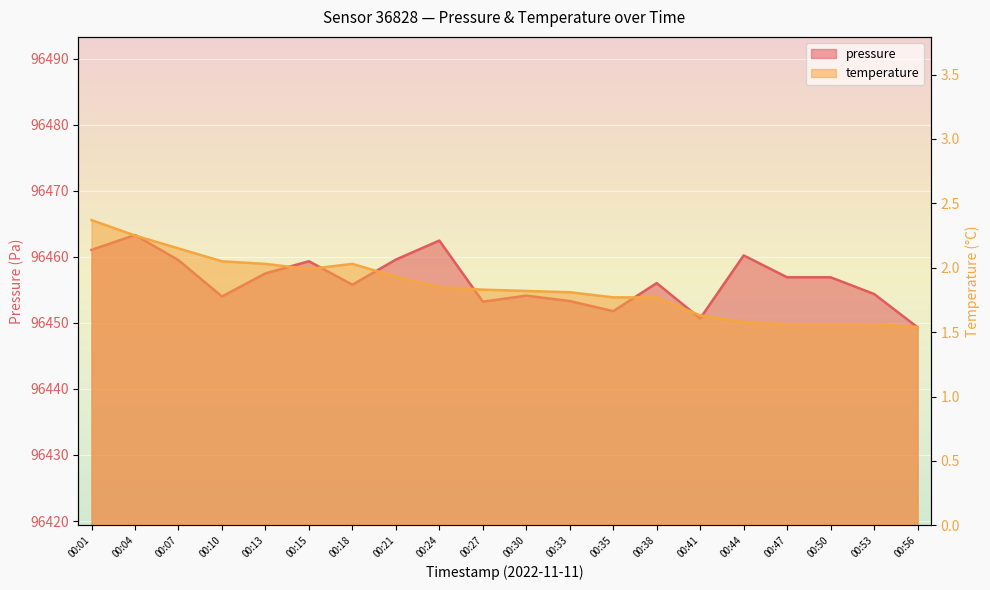

What is the value of the temperature point at the 18th from the left?

1.6